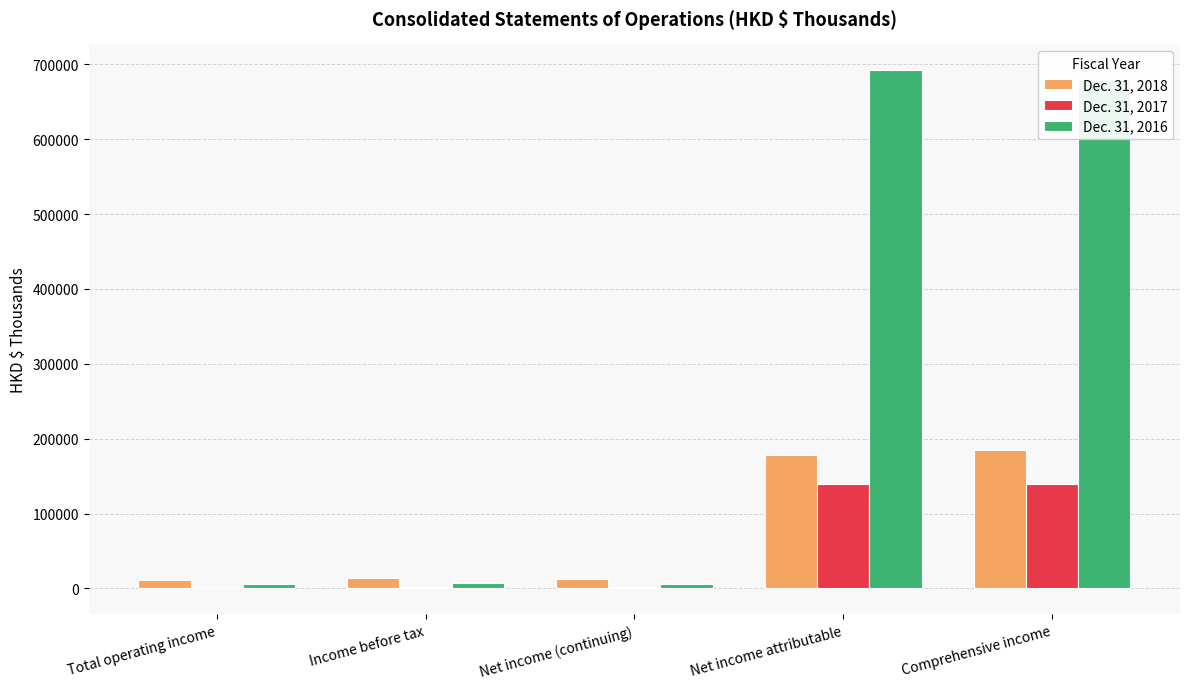

Which category has the highest value in the Dec. 31, 2018 series?

Comprehensive income